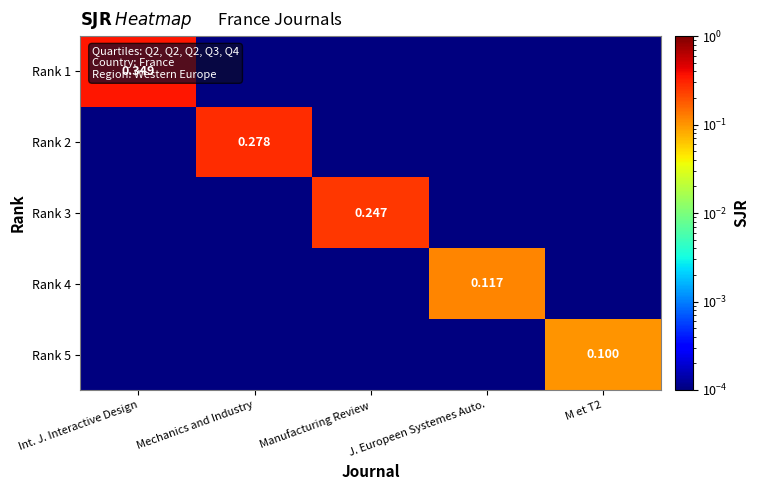

Between Mechanics and Industry and Manufacturing Review, which is larger?

Mechanics and Industry